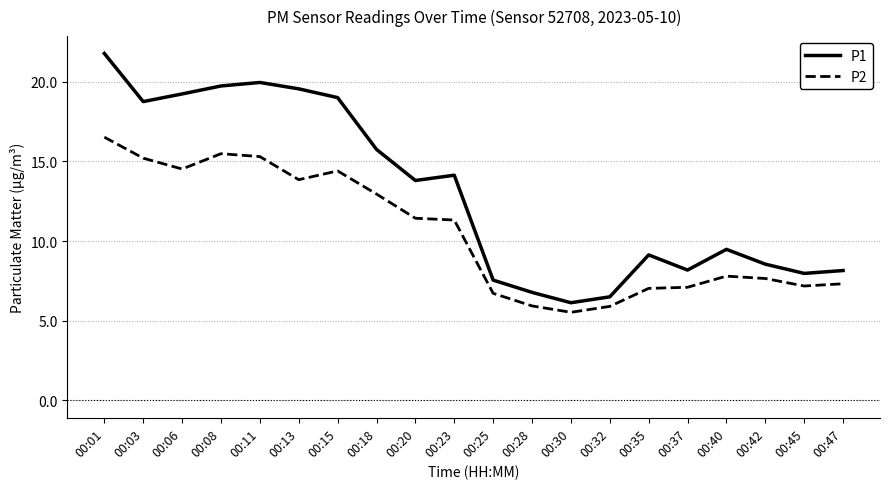

Between 00:08 and 00:45, which series saw the biggest shift?

P1